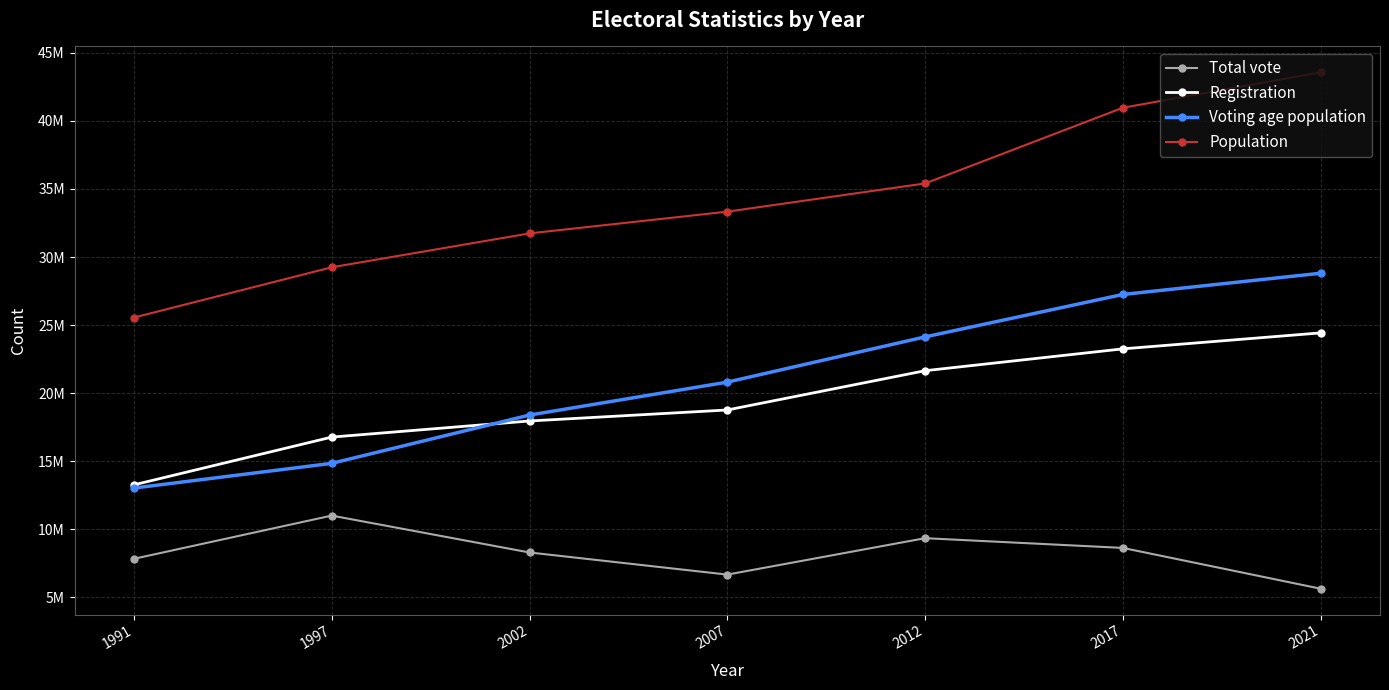

Which series has the largest total across all categories?

Population